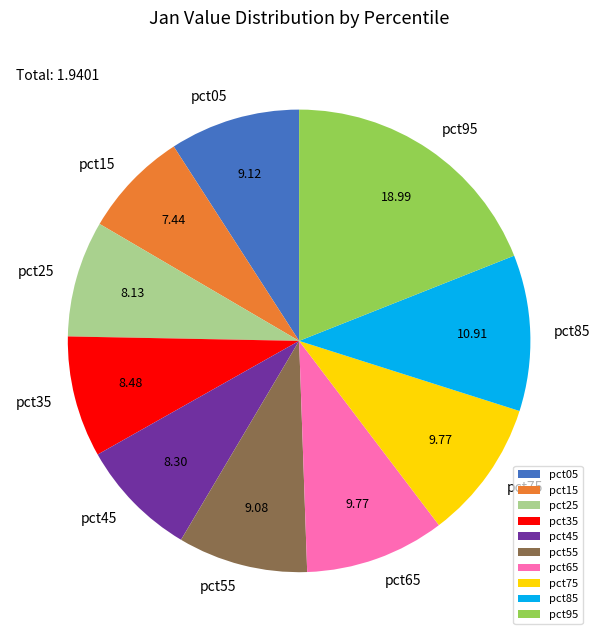

Between pct55 and pct45, which is larger?

pct55